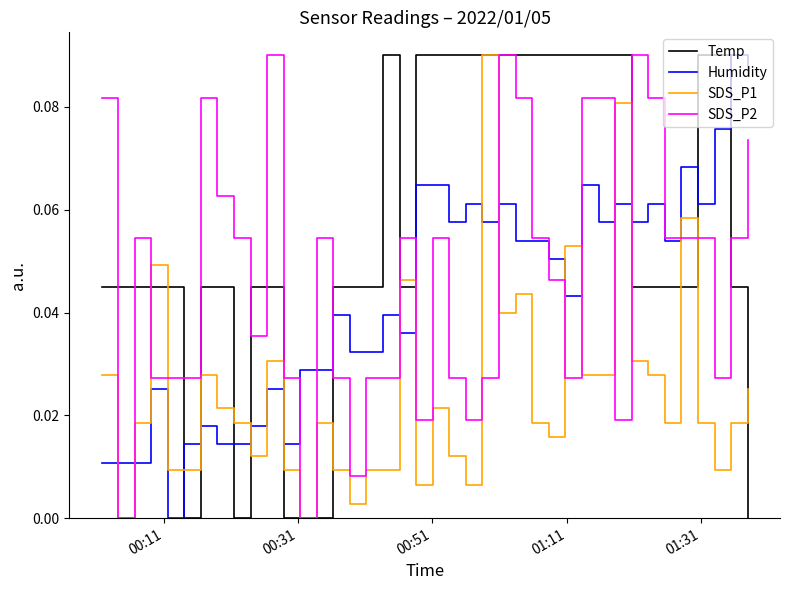

How many lines are shown in the chart?

4